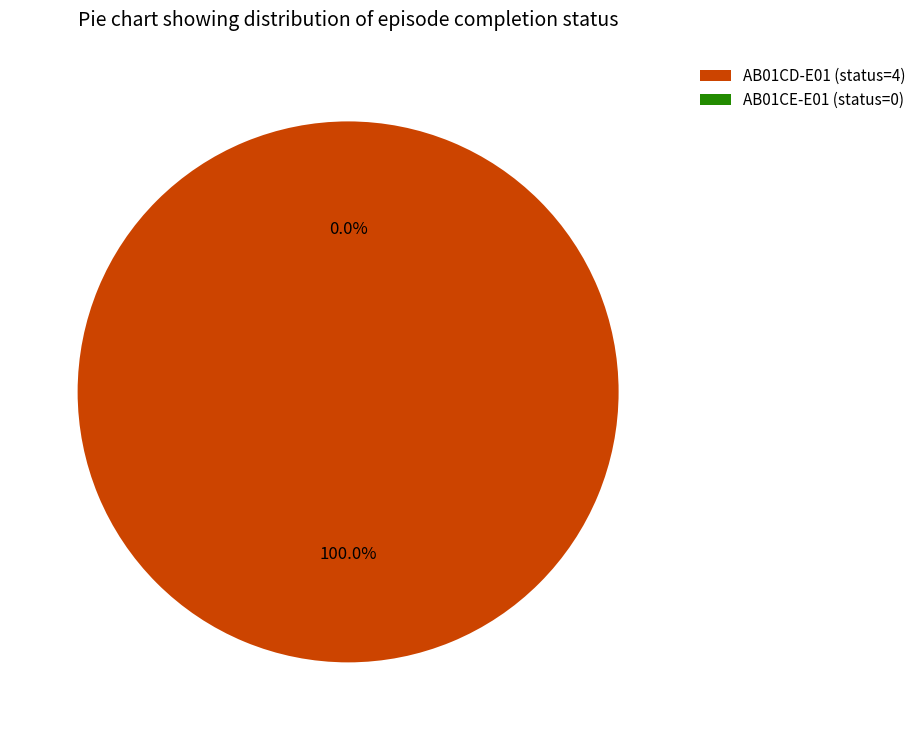

How much of the chart is everything except AB01CE-E01?

100.0%